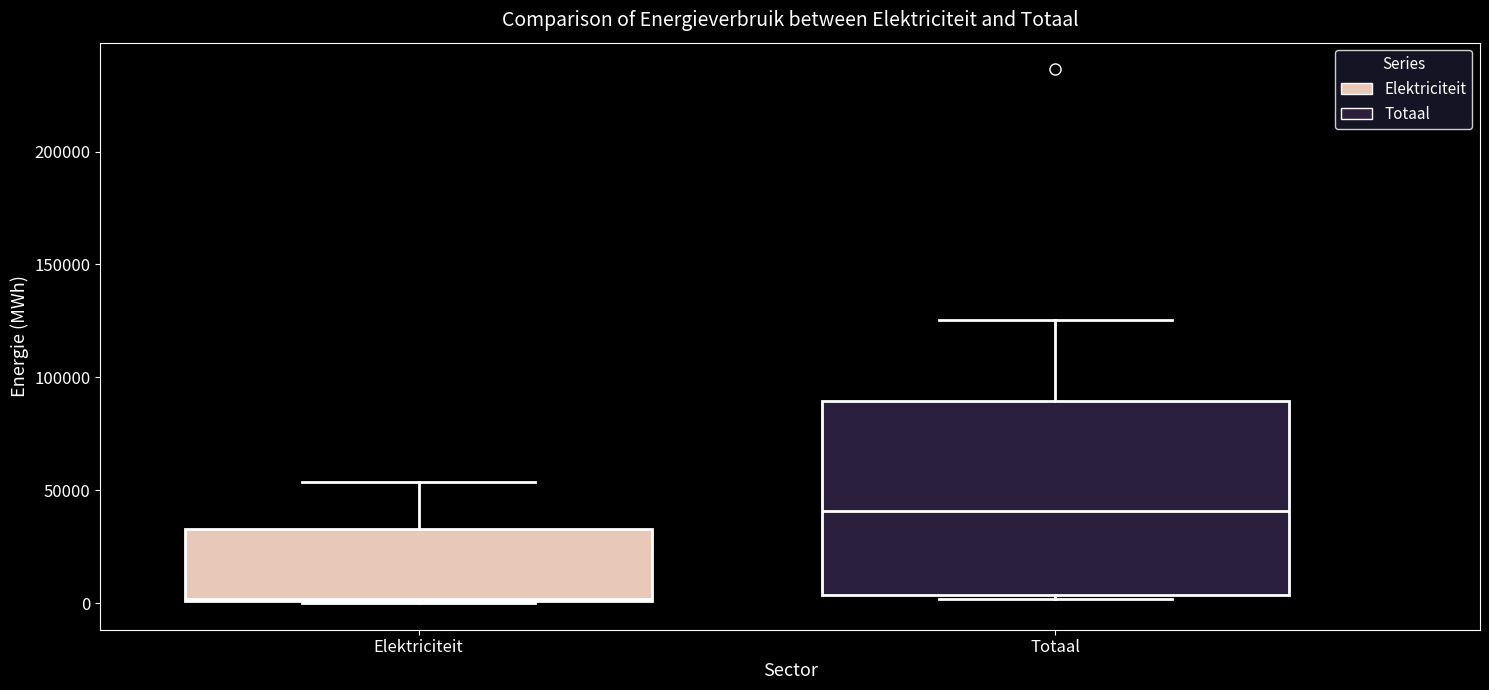

Where is the upper edge of the box for Totaal on the y-axis? The values are not printed on the chart, so give them approximately, as read against the axis.

90000